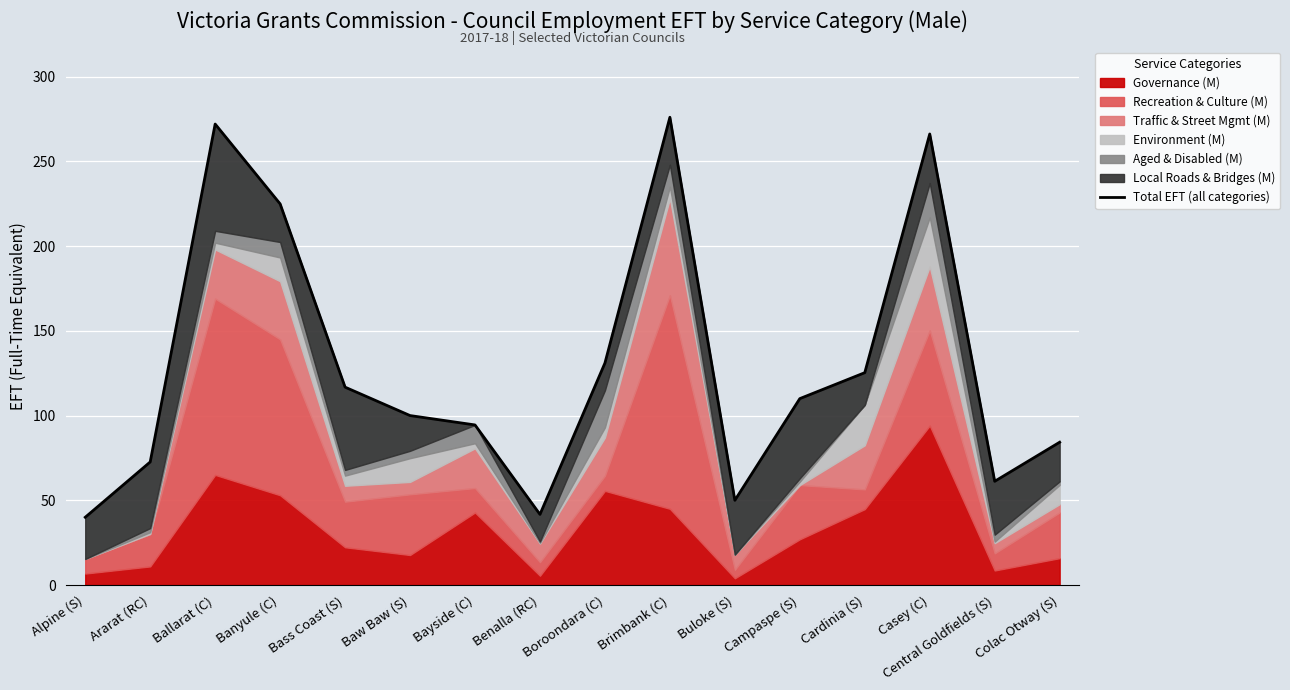

What is the label of the 10th point from the left?

Brimbank (C)